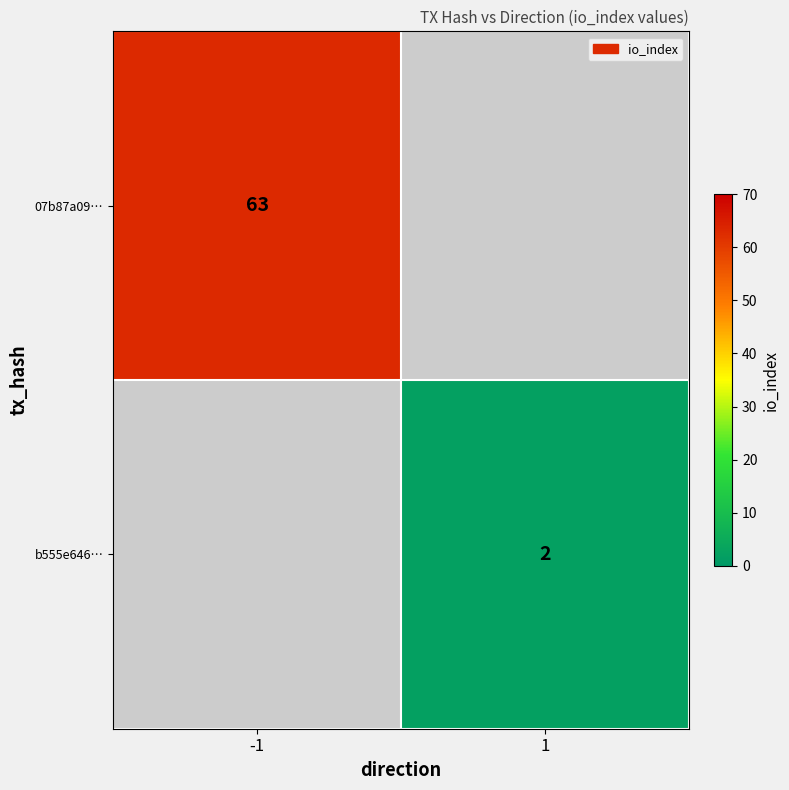

Is it true that 07b87a09… equals 84.6 at -1?

False